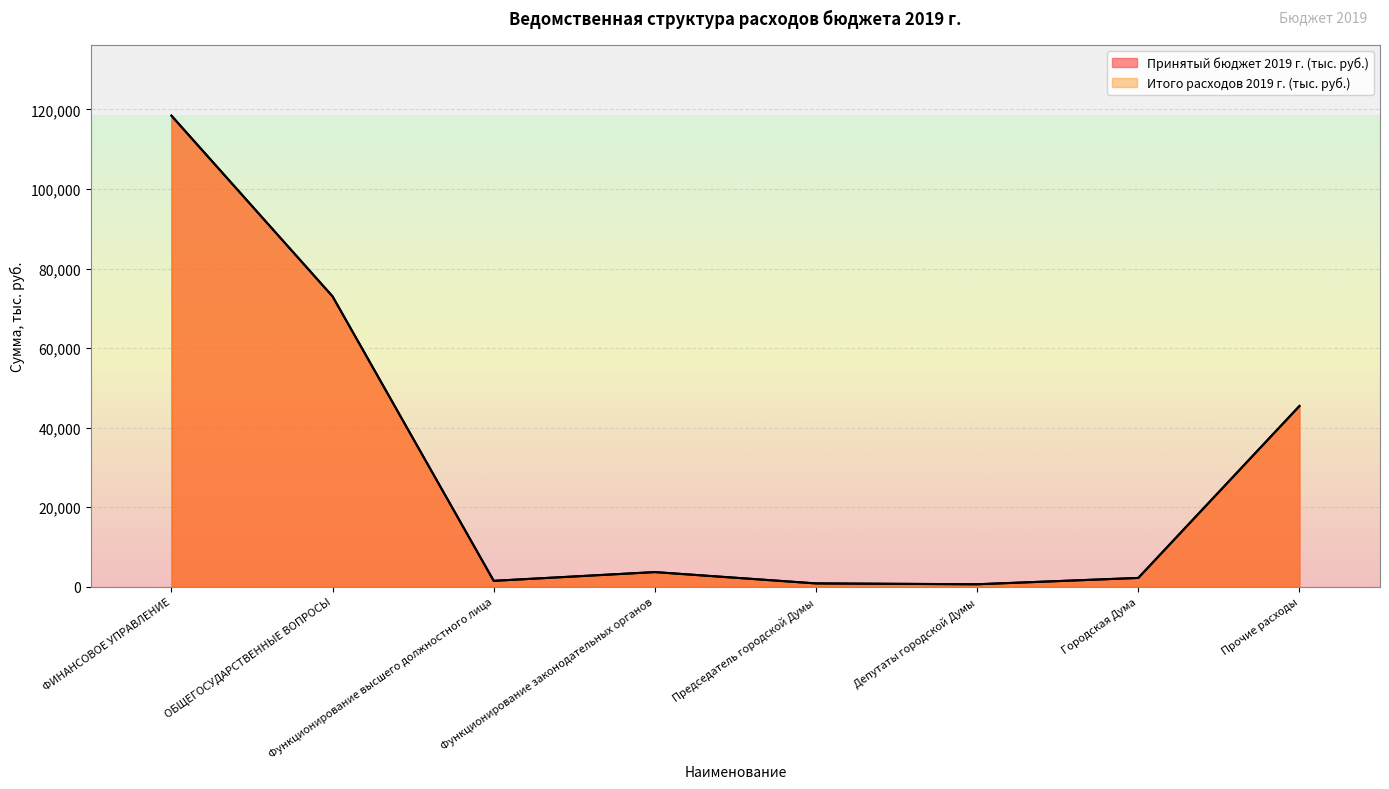

Reading left to right, list all the values displayed in this chart.

Принятый бюджет 2019 г. (тыс. руб.): 118440.4	72998.6	1490.3	3687.5	841.5	626.7	2219.3	45441.8
Итого расходов 2019 г. (тыс. руб.): 118440.4	72998.6	1490.3	3687.5	841.5	626.7	2219.3	45441.8